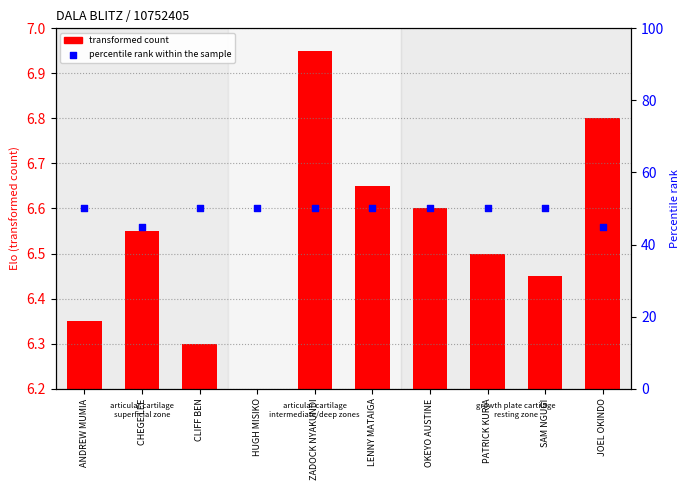

What is the total value across all series at HUGH MISIKO?

50.0